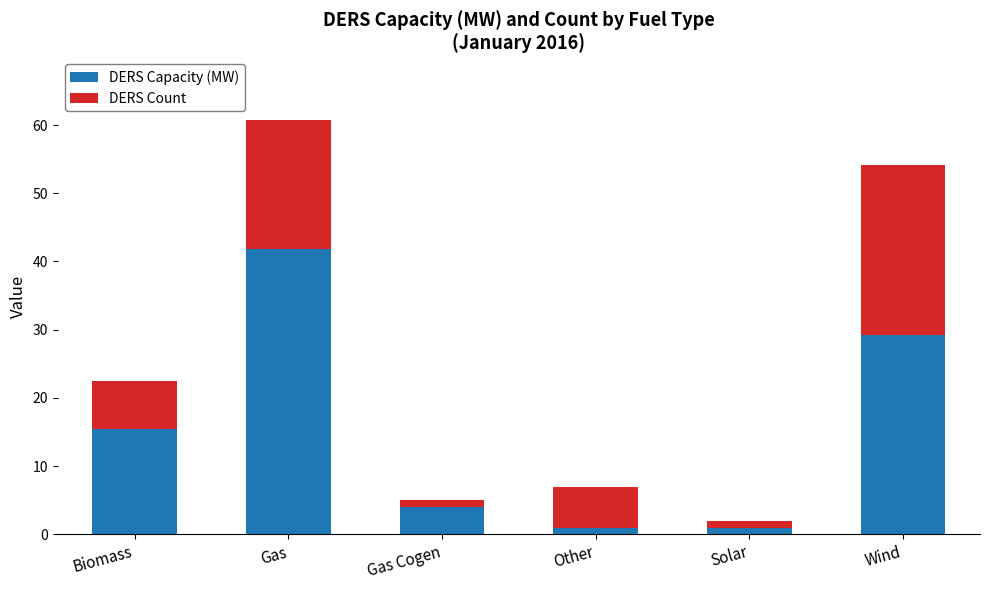

What value does the DERS Capacity (MW) series have at Wind?

29.2